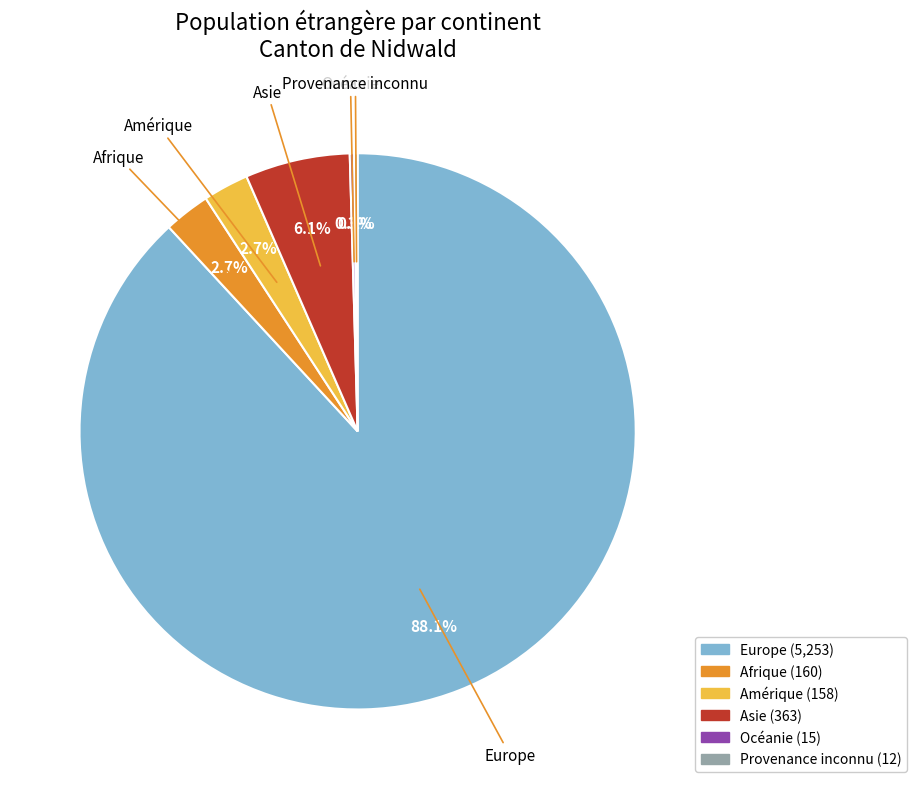

Which has a higher value, Europe or Asie?

Europe